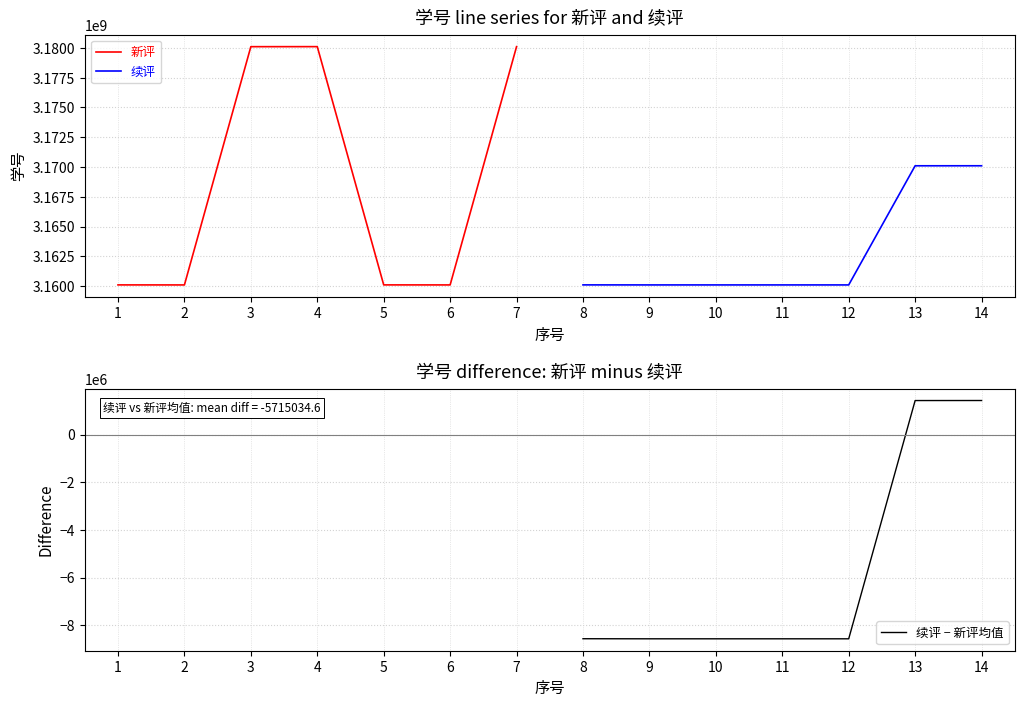

Which series has the largest range (max minus min)?

新评